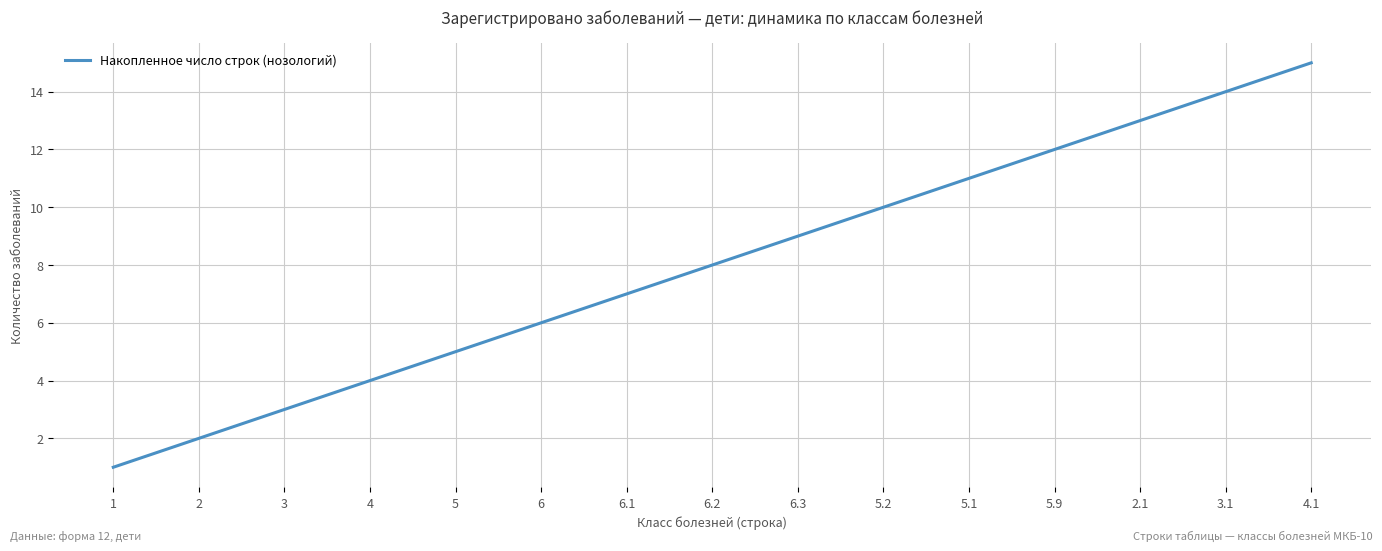

What is the change in value from 5.2 to 5.1?

+1